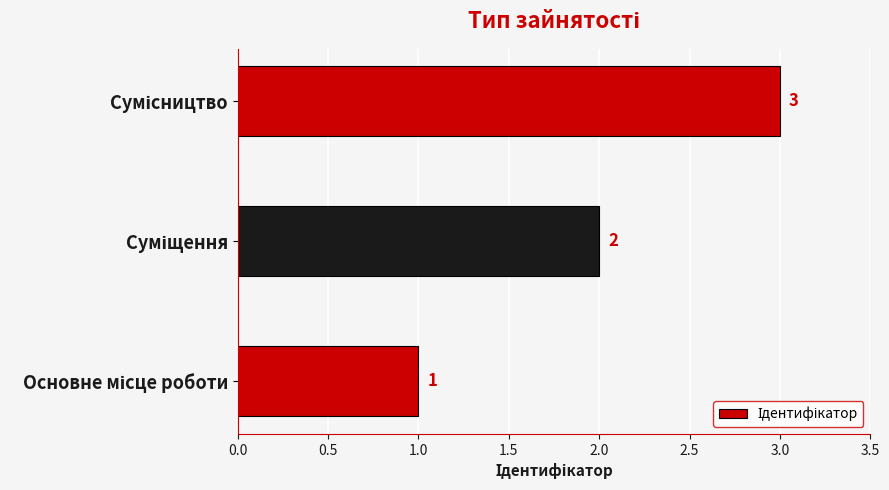

What is the sum of all values?

6